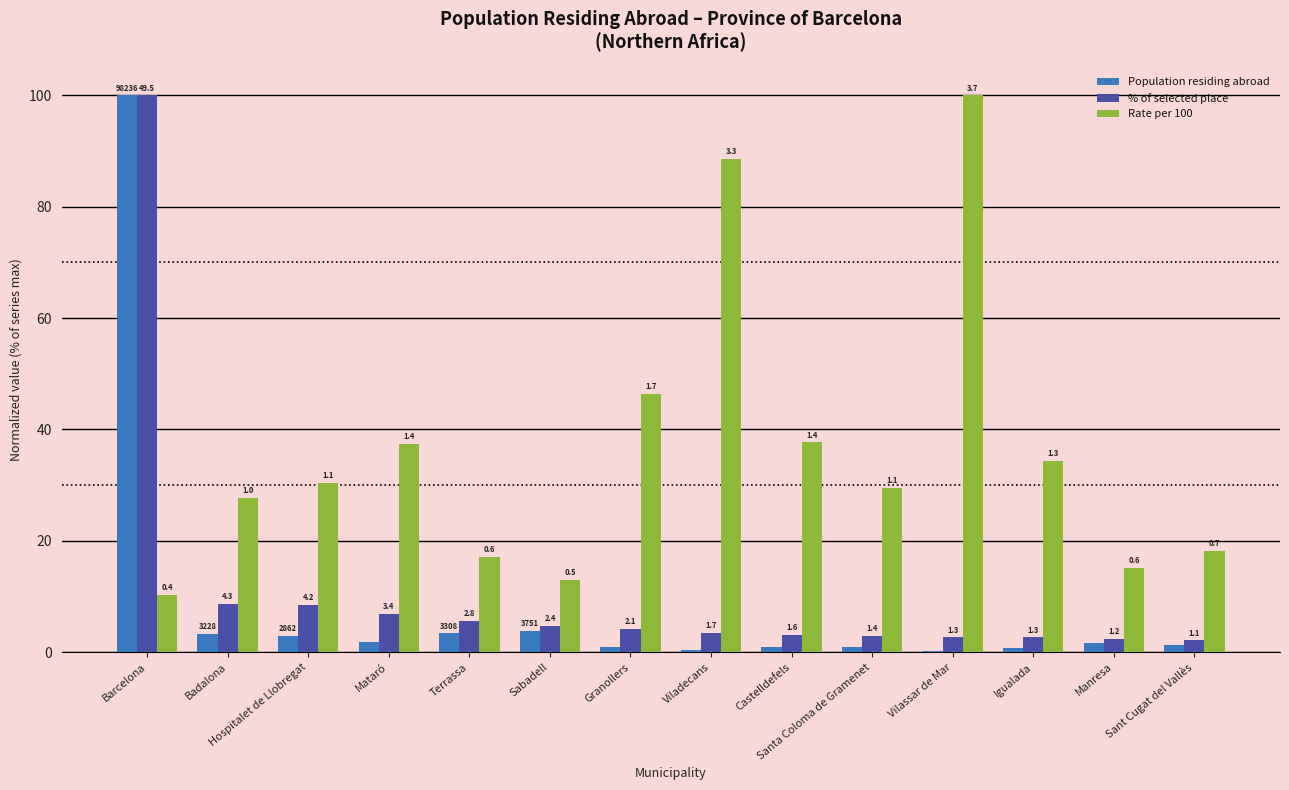

How many groups of bars are there?

14